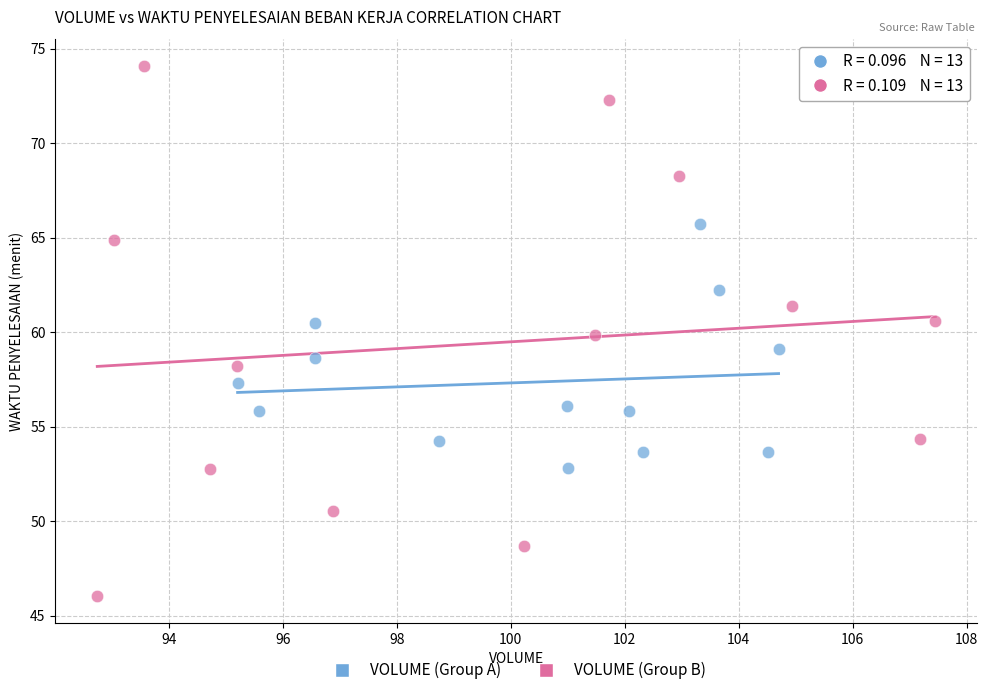

Which series has the widest spread of Y values?

VOLUME (Group B)